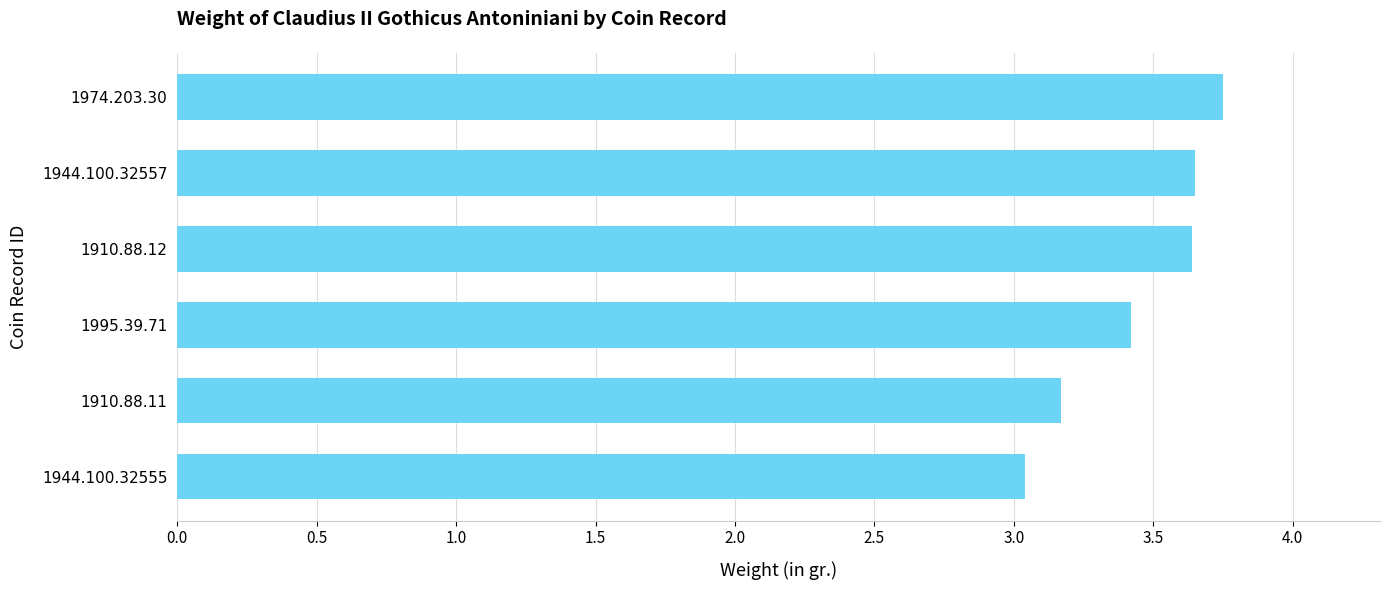

What is the sum of the values at 1910.88.11 and 1910.88.12?

6.8